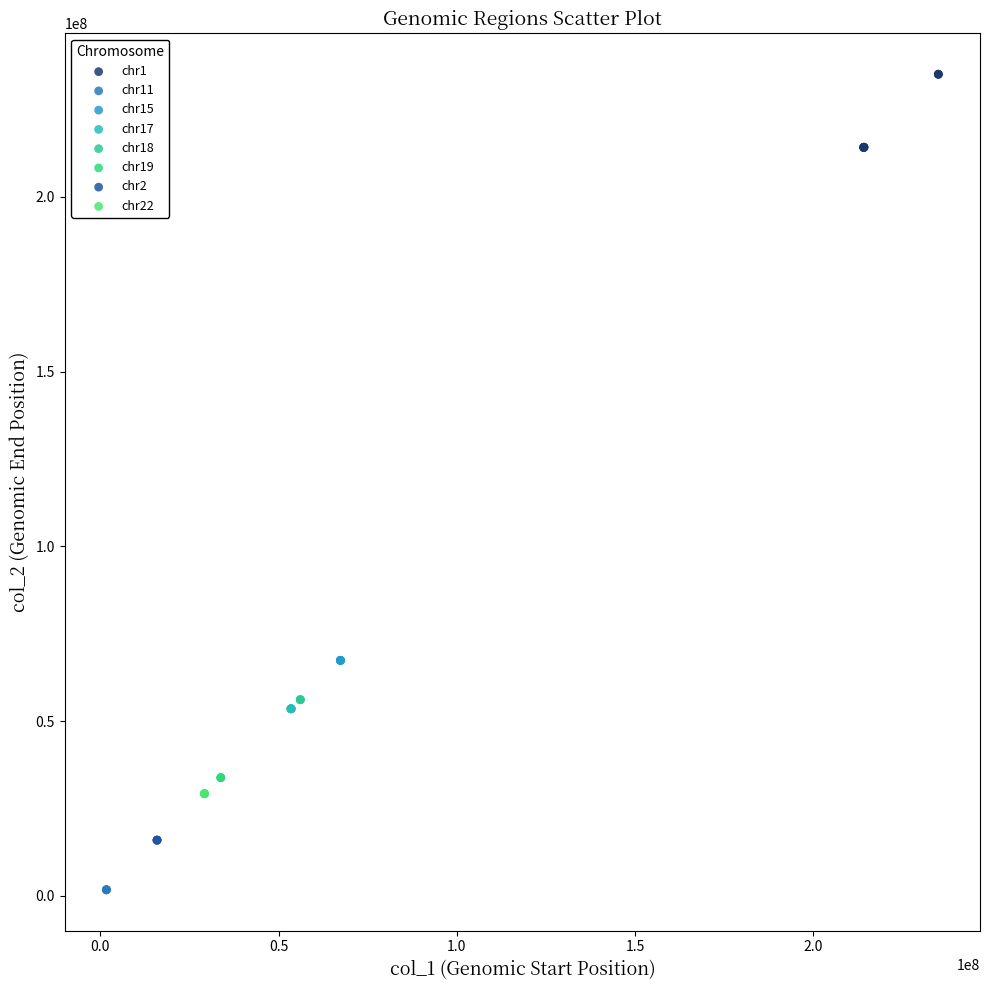

Which series has the largest Y range (max minus min)?

chr1